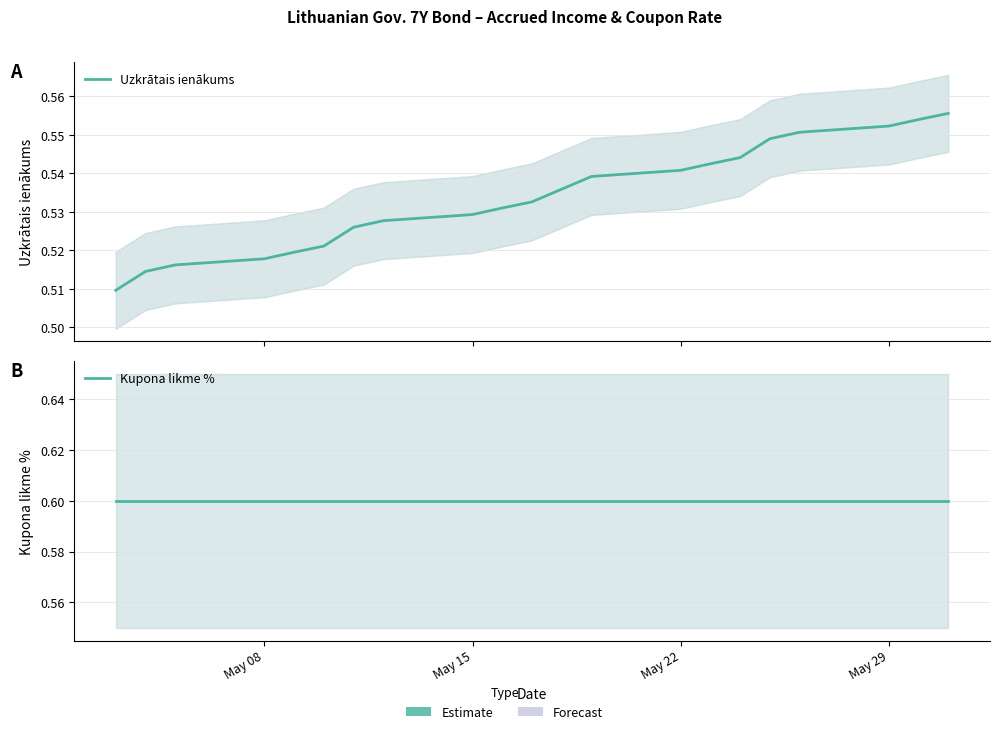

True or false: Uzkrātais ienākums has more than 2 interior local peaks.

False